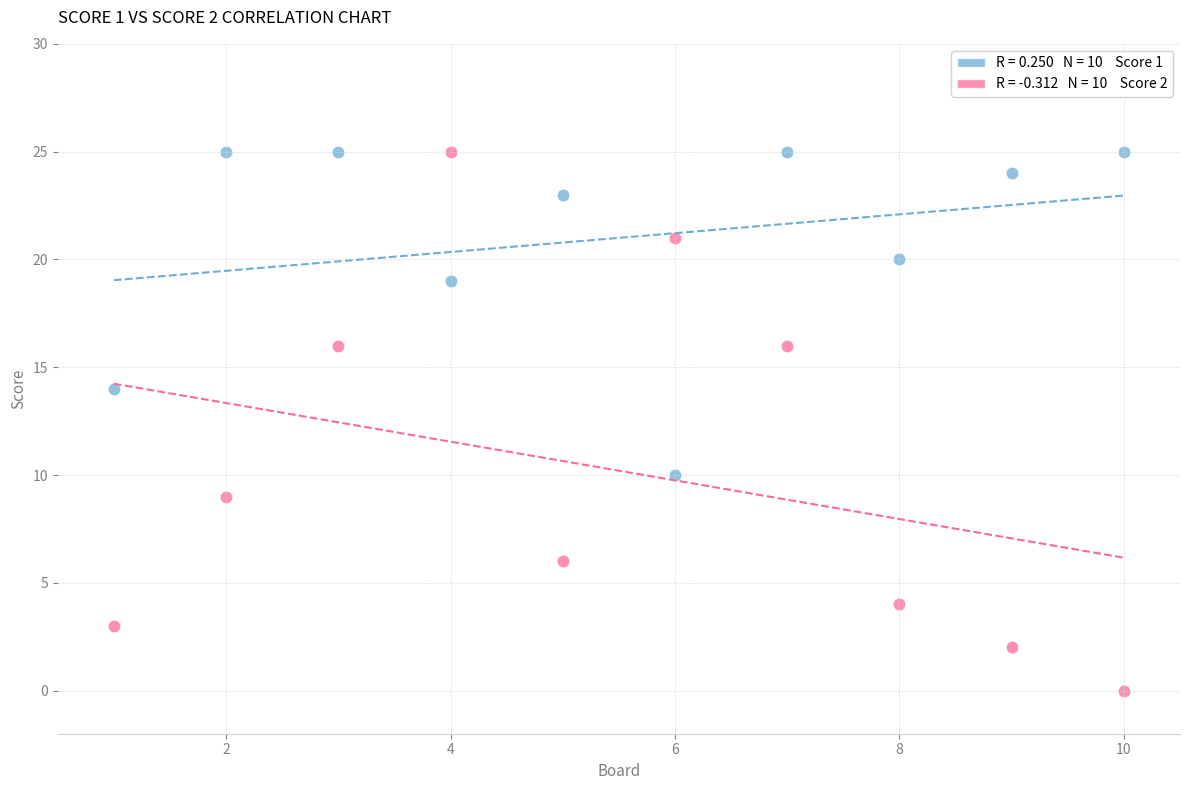

Across all data points, what is the range of X values (max minus min)?

9